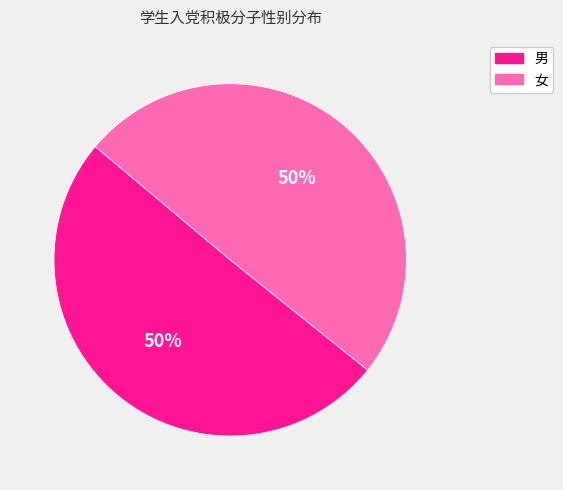

Do 男 and 女 together represent more than half of the pie?

Yes